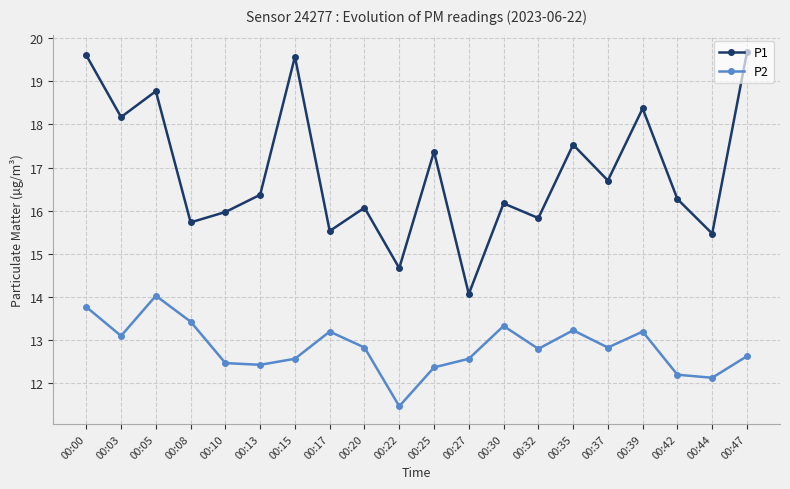

How many data points does each series have?

20